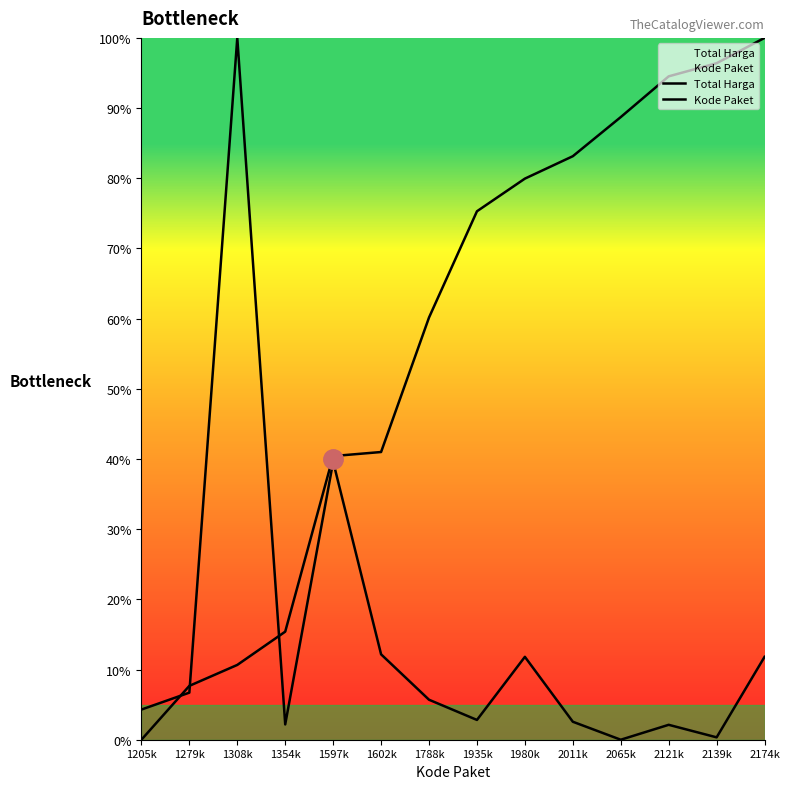

What is the label of the 6th point from the right?

1980k